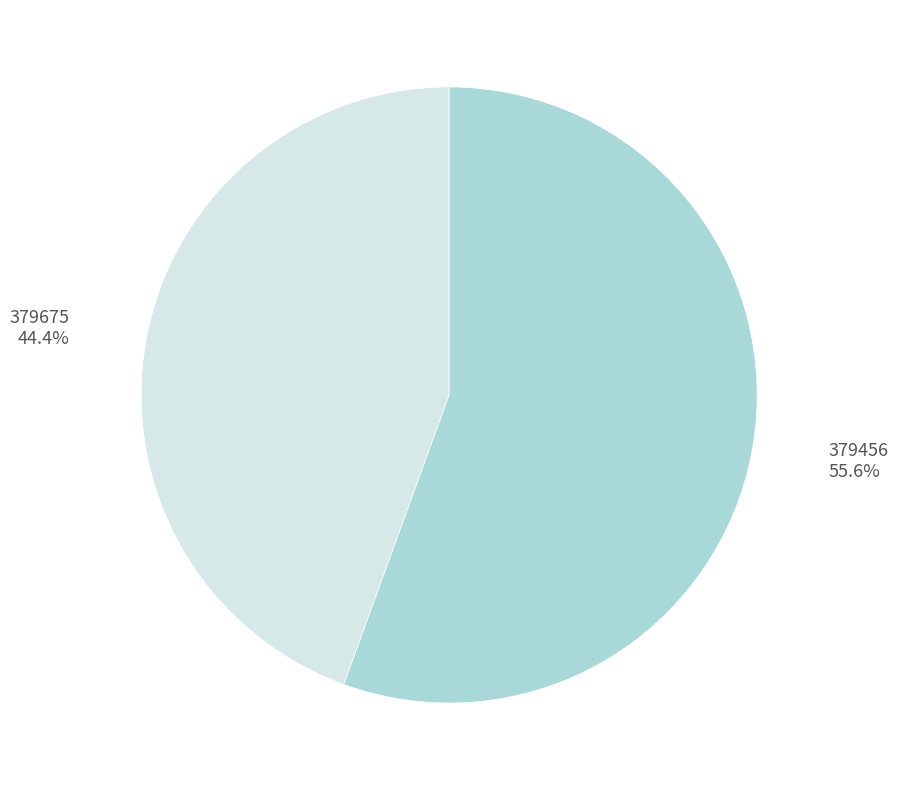

Is there any slice that represents more than half of the pie?

Yes